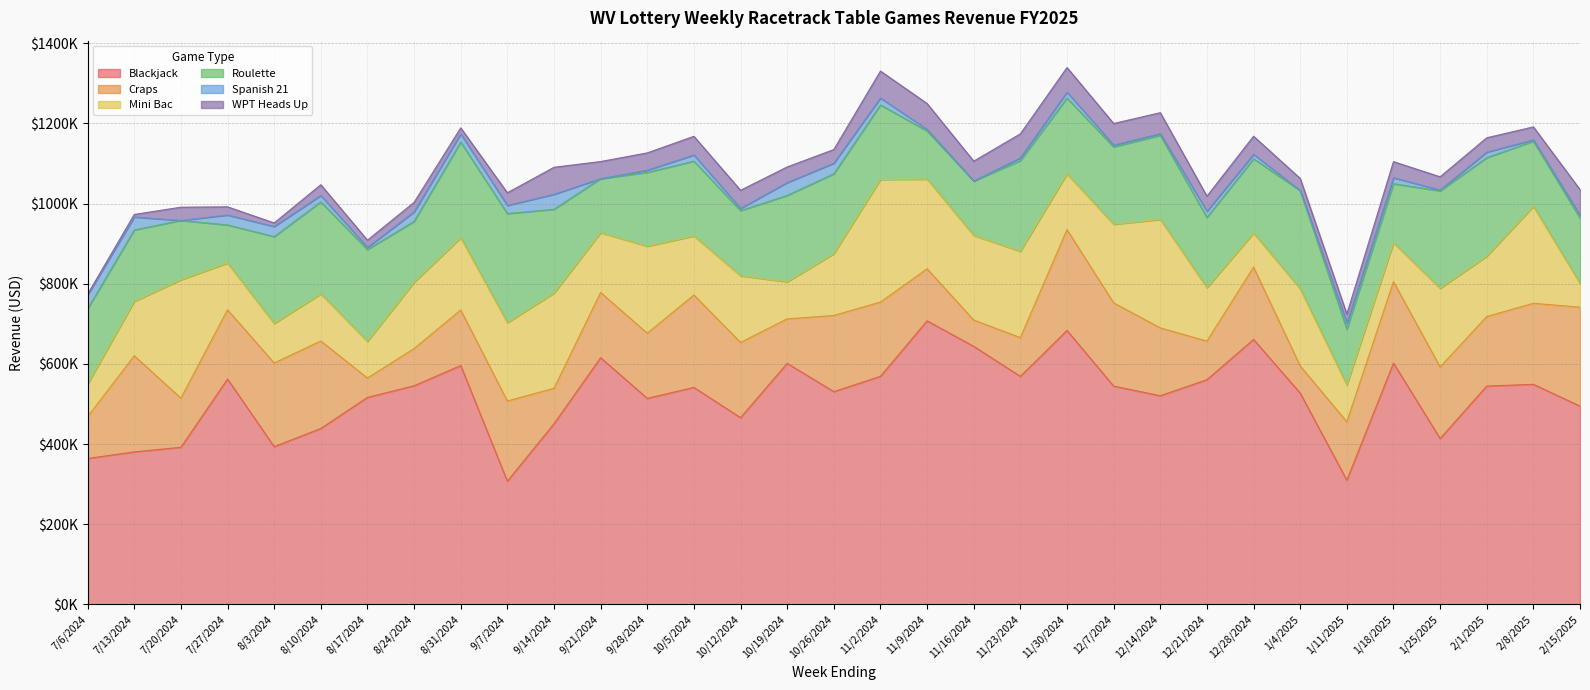

Does the chart display data point markers on the line(s)?

No